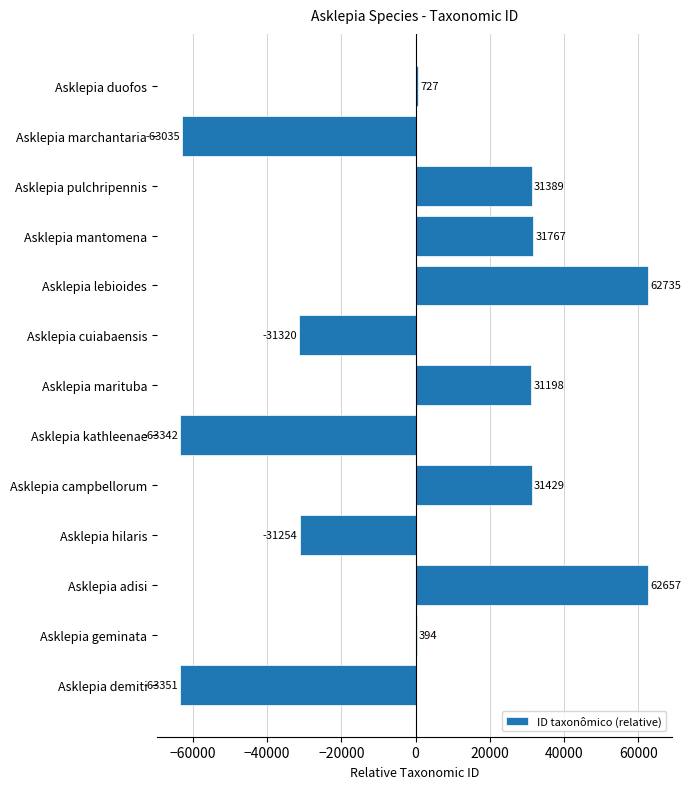

How many data points does each series have?

13